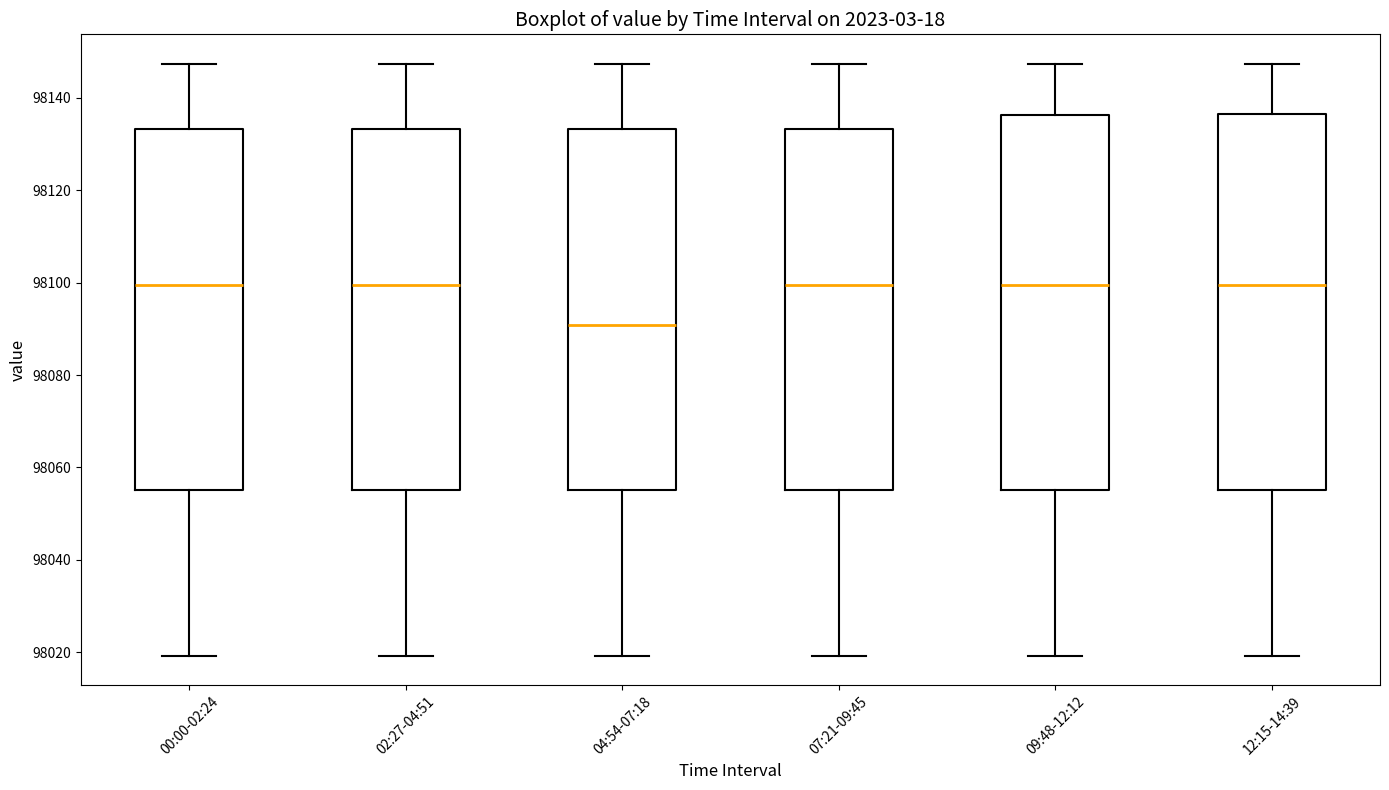

Where does the lower whisker of the box for 12:15-14:39 end on the y-axis? The values are not printed on the chart, so give them approximately, as read against the axis.

98020